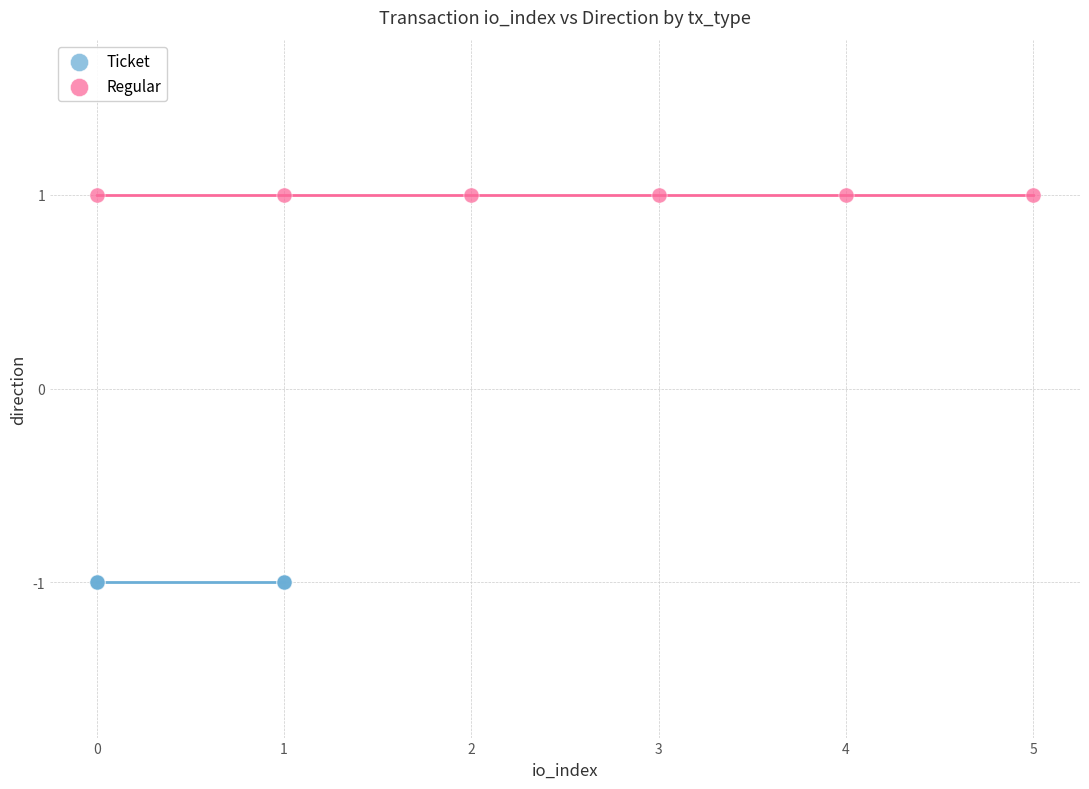

Which series contains the lowest Y value?

Ticket